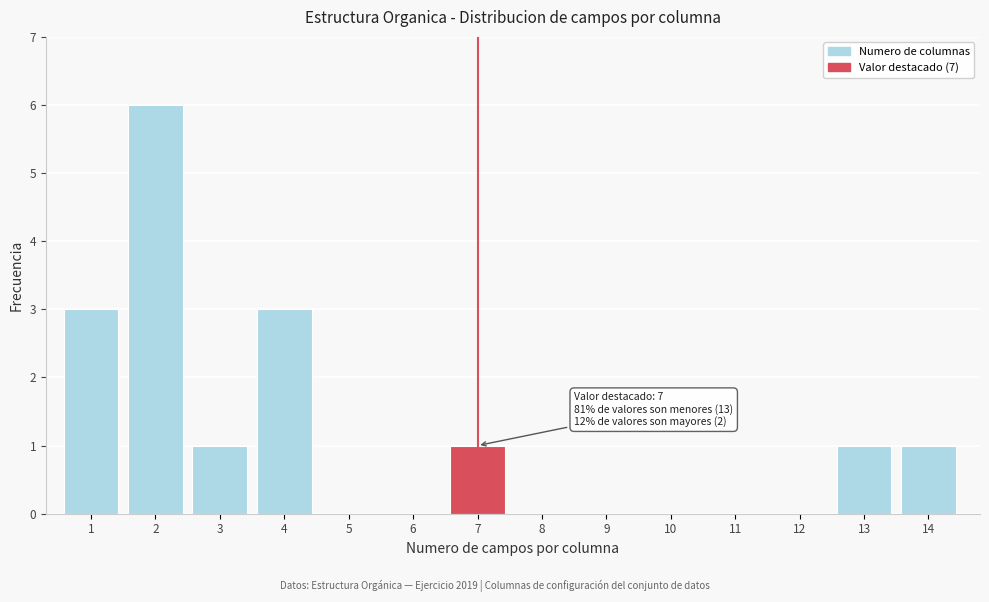

Reading left to right, extract all data points from this chart.

1=3	2=6	3=1	4=3	5=0	6=0	7=1	8=0	9=0	10=0	11=0	12=0	13=1	14=1